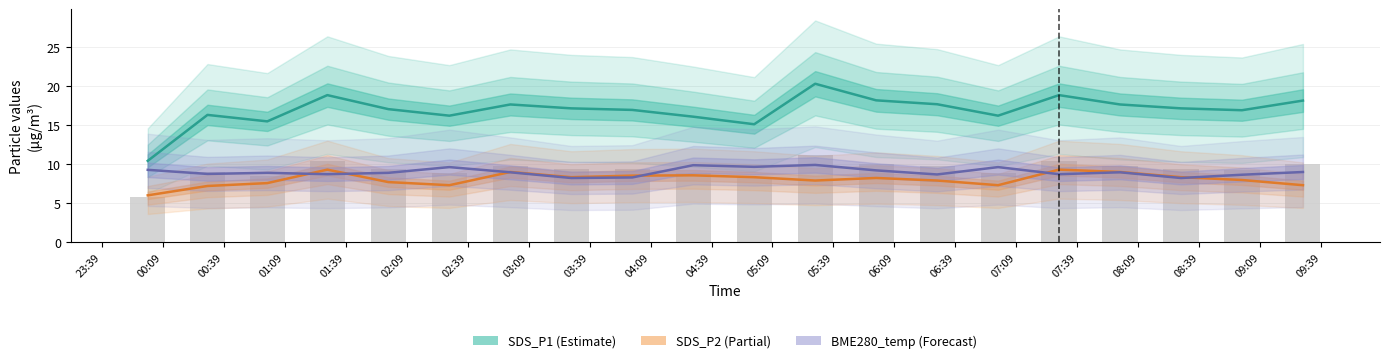

Reading left to right, transcribe all the data shown in this chart.

SDS_P1: 10.4	16.3	15.5	18.9	17.1	16.2	17.7	17.2	17.0	16.1	15.1	20.3	18.2	17.7	16.2	18.9	17.7	17.2	16.9	18.2
SDS_P2: 6.0	7.2	7.6	9.3	7.7	7.3	9.0	8.3	8.5	8.6	8.3	7.9	8.2	7.9	7.3	9.3	9.0	8.3	8.0	7.3
BME280_temperature: 9.3	8.8	8.9	8.7	8.9	9.6	9.0	8.2	8.3	9.9	9.7	9.9	9.2	8.7	9.6	8.7	9.0	8.2	8.6	9.0